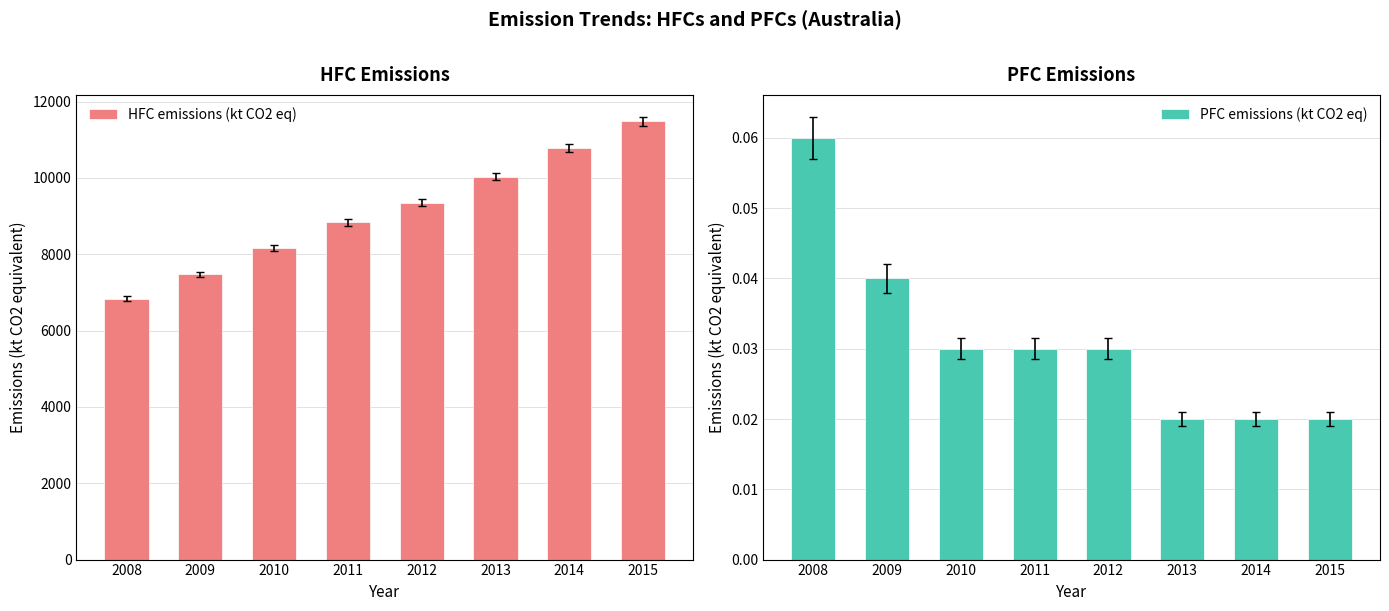

What are all the series names shown in the legend?

HFC emissions (kt CO2 eq), PFC emissions (kt CO2 eq)